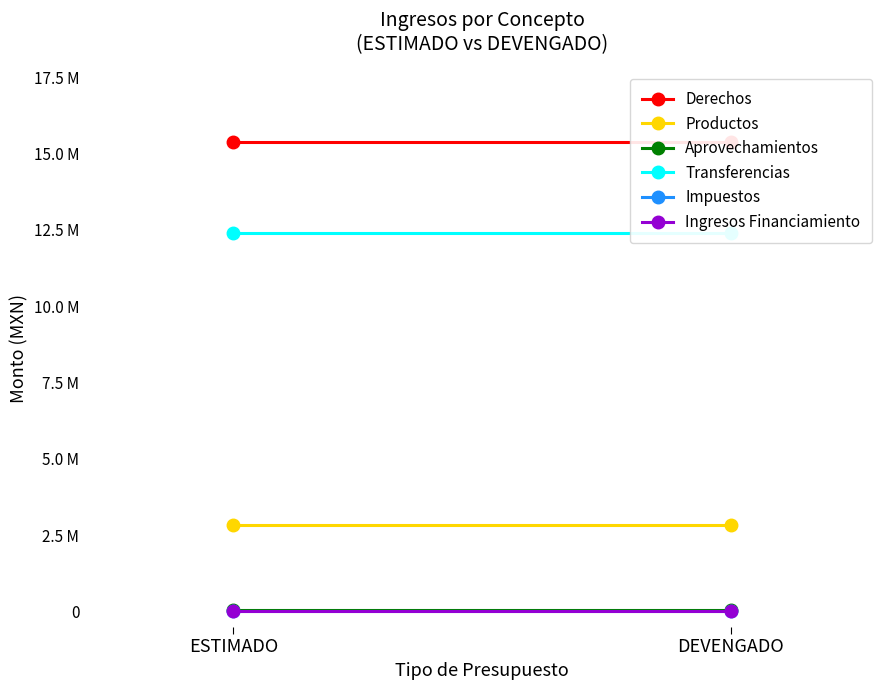

Reading left to right, extract all data points from this chart.

Derechos: 15400000.0	15400000.0
Productos: 2828572.8	2828572.8
Aprovechamientos: 36000.0	36000.0
Transferencias: 12398587.3	12398587.3
Impuestos: 0.0	0.0
Ingresos Financiamiento: 0.0	0.0